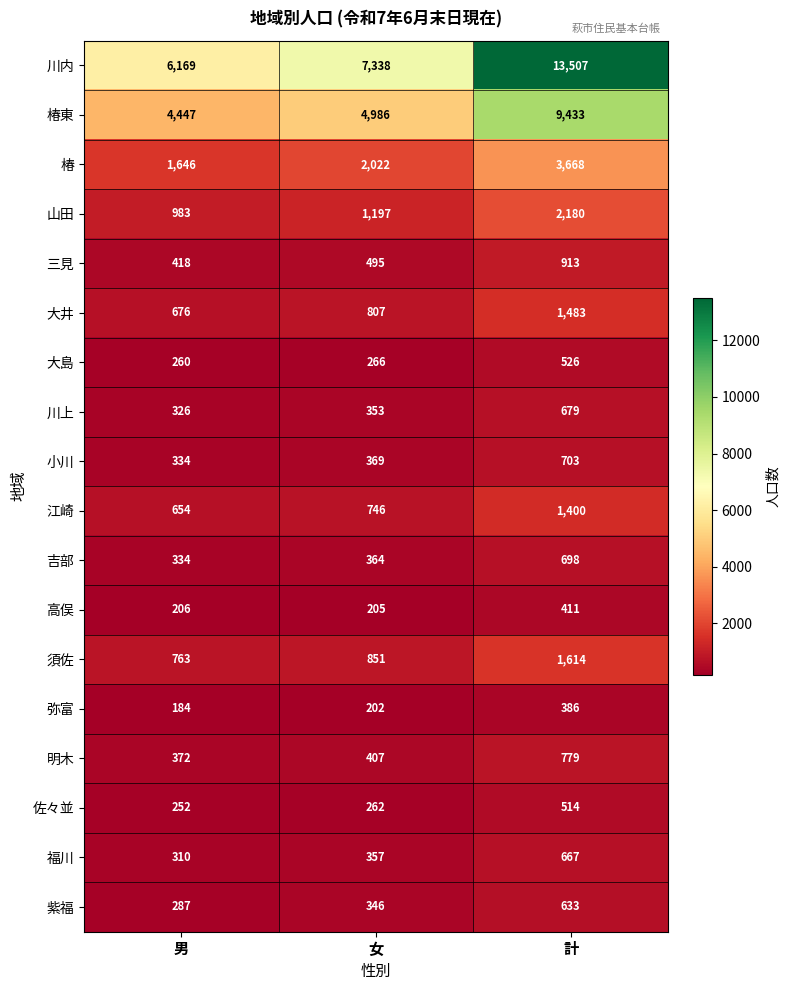

What is the difference between the second highest and minimum values in the 佐々並 series?

10